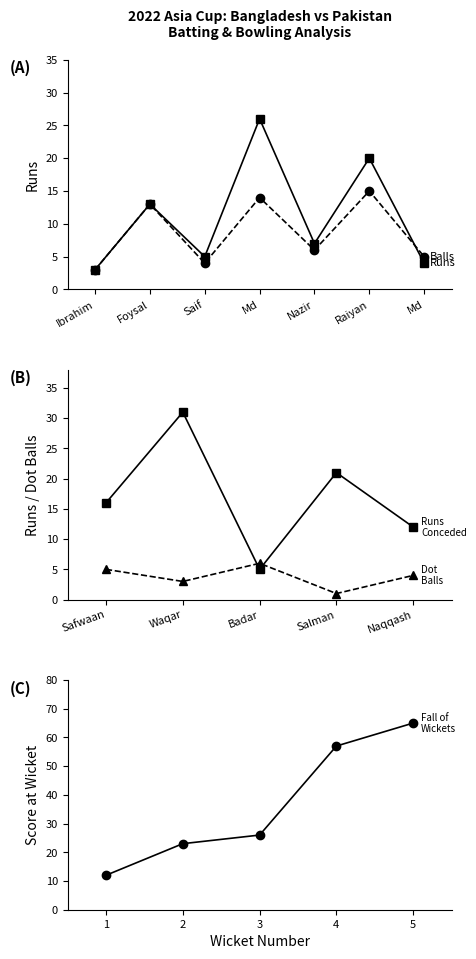

What is the sum of all Bangladesh Balls values?

60